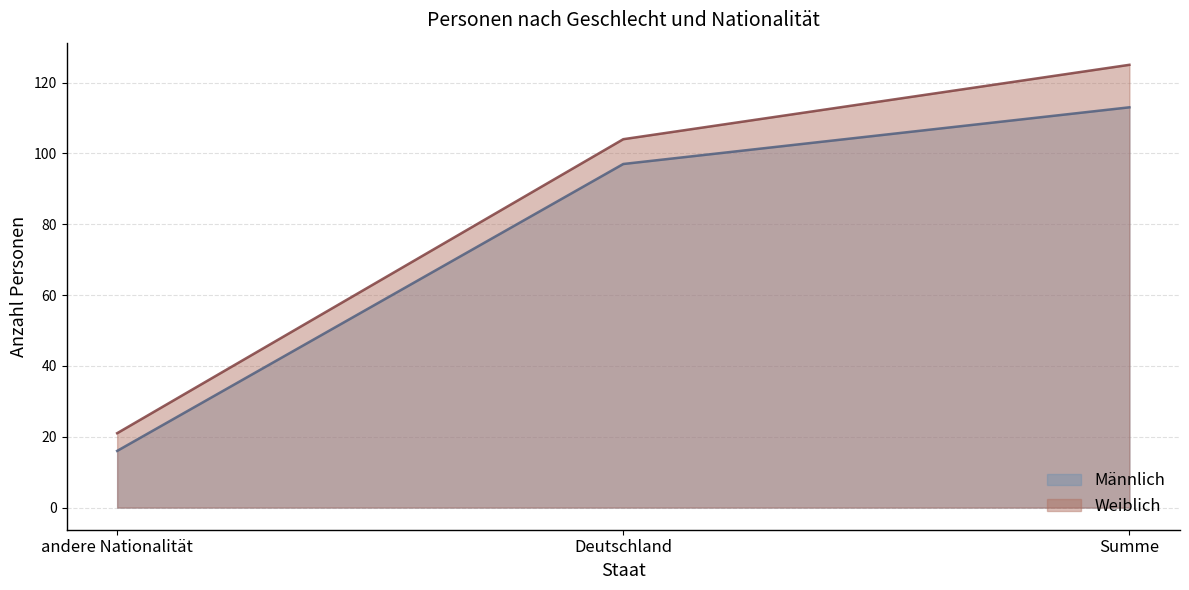

At which category is the sum across all series the highest?

Summe